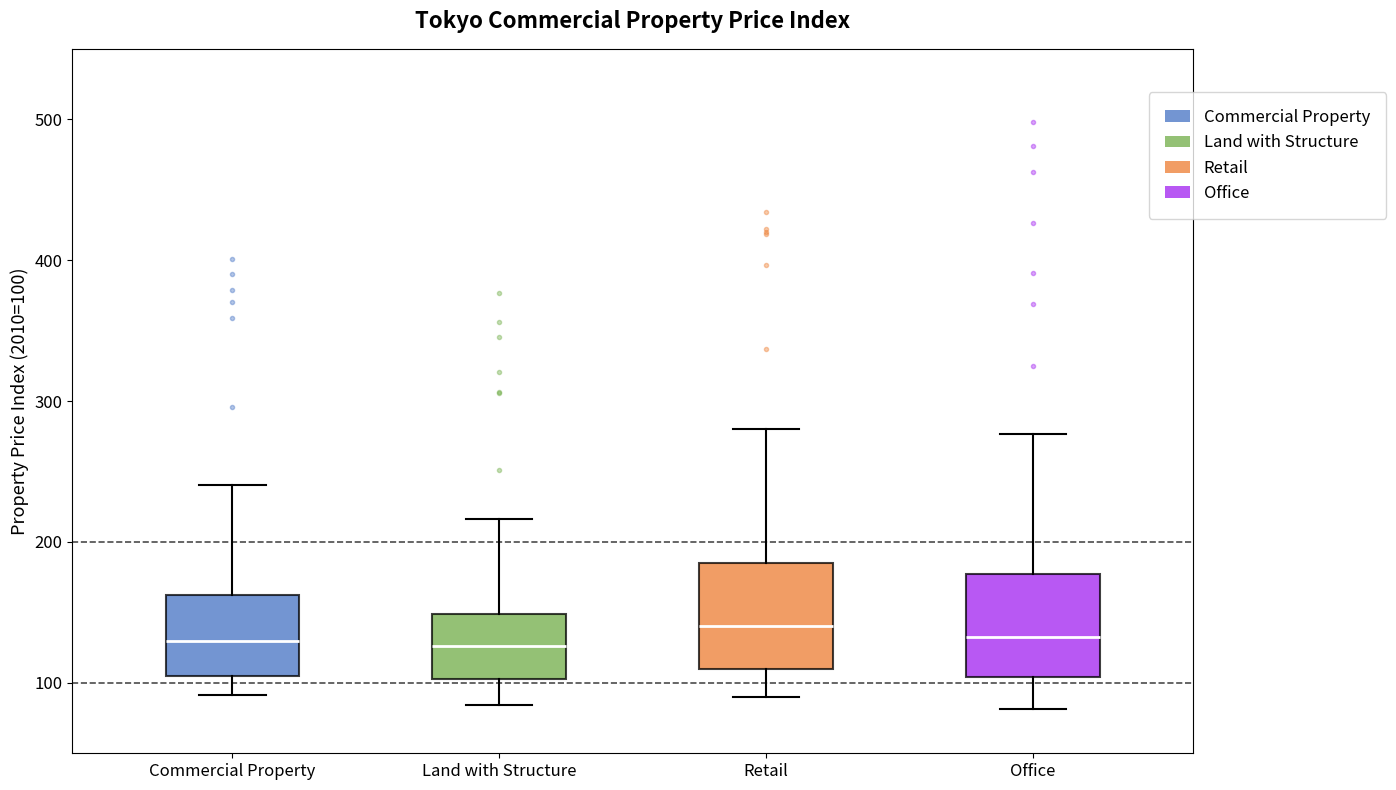

Where does the median line of the box for Land with Structure sit on the y-axis? The values are not printed on the chart, so give them approximately, as read against the axis.

130